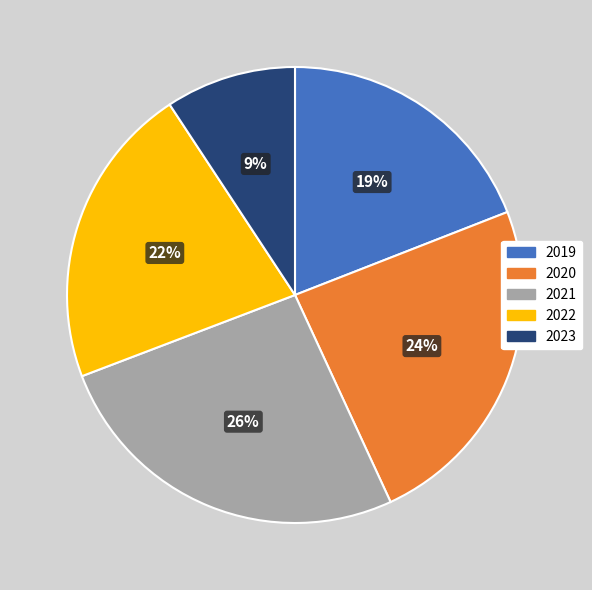

What is the ratio of the value at 2022 to the value at 2023?

2.3